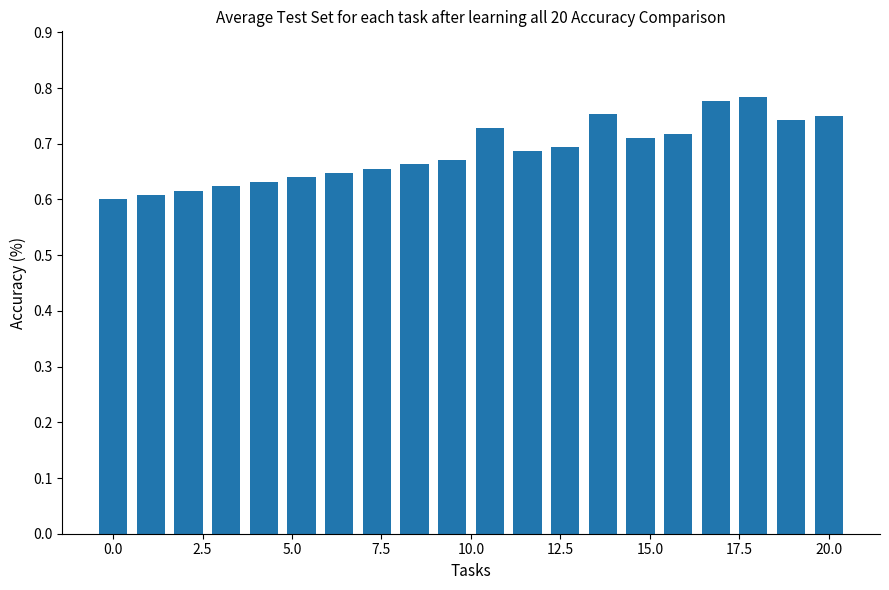

What is the sum of all values?

13.7